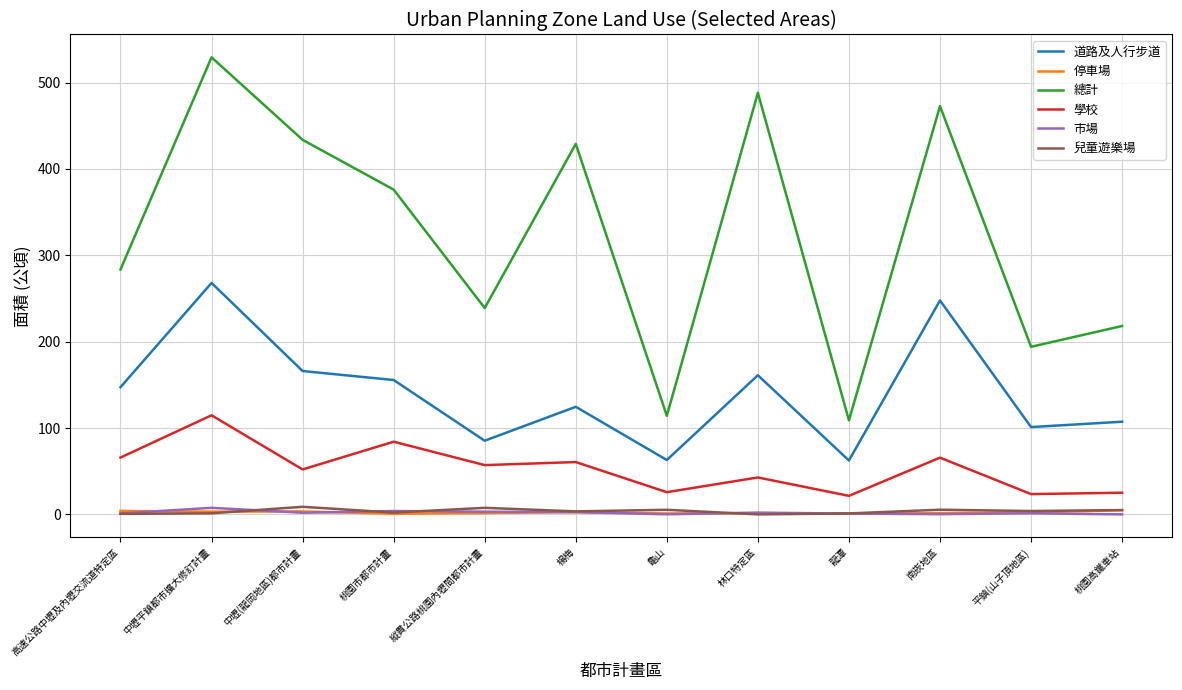

Which series changed the most between 龜山 and 平鎮(山子頂地區)?

總計